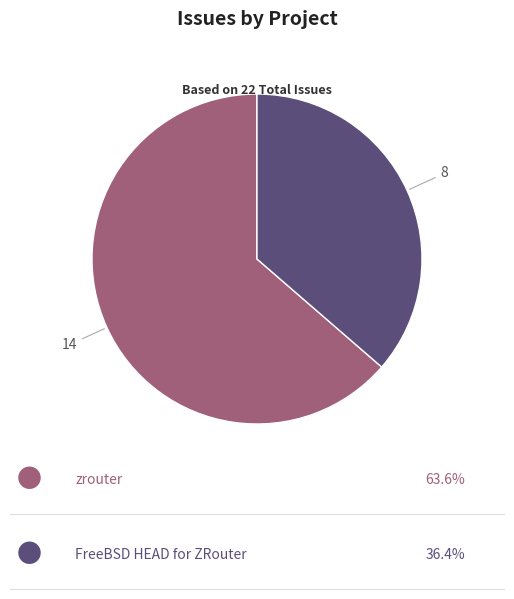

Is there any slice that represents more than half of the pie?

Yes